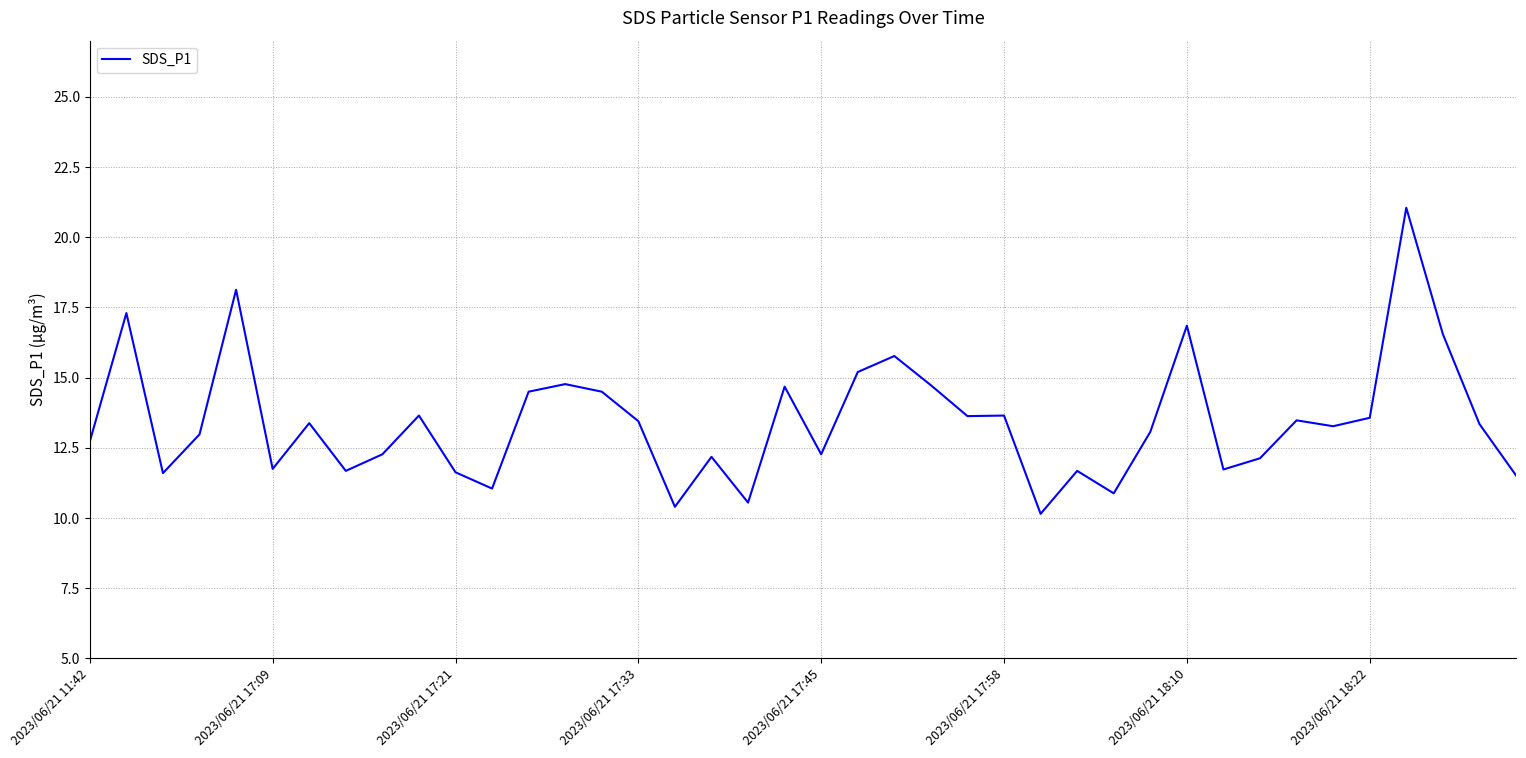

Is this an area chart (filled region under the line)?

No